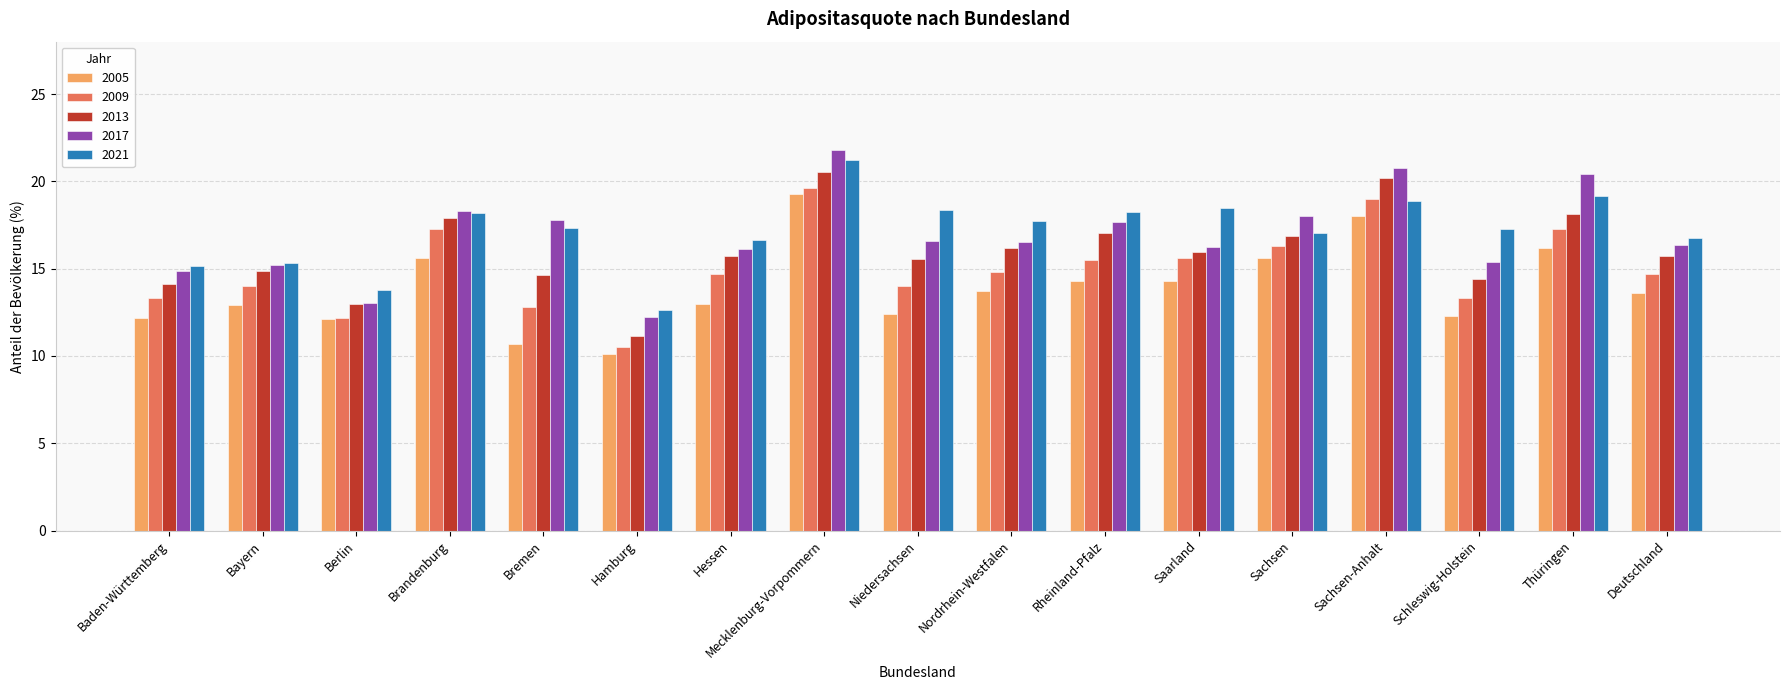

True or false: 2005 has a value of 8.1 at Berlin.

False